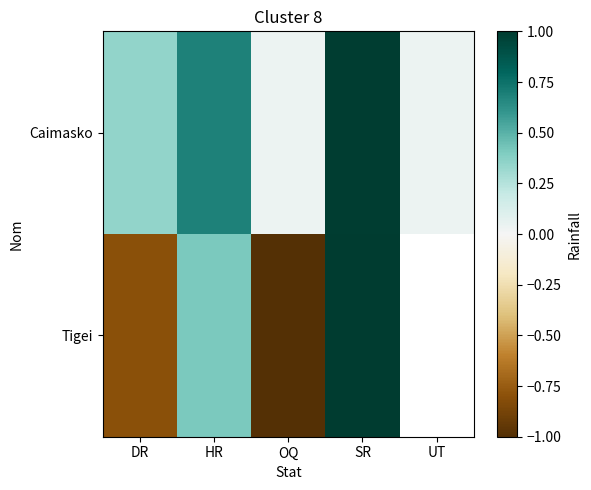

Which series has the largest total across all categories?

Caimasko